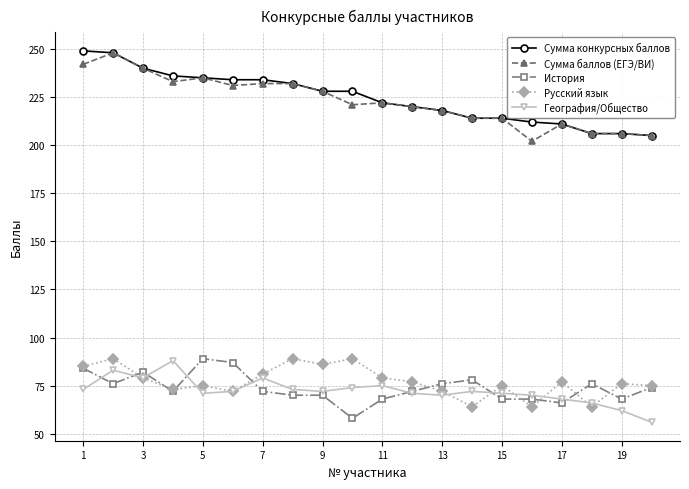

How many lines are shown in the chart?

5